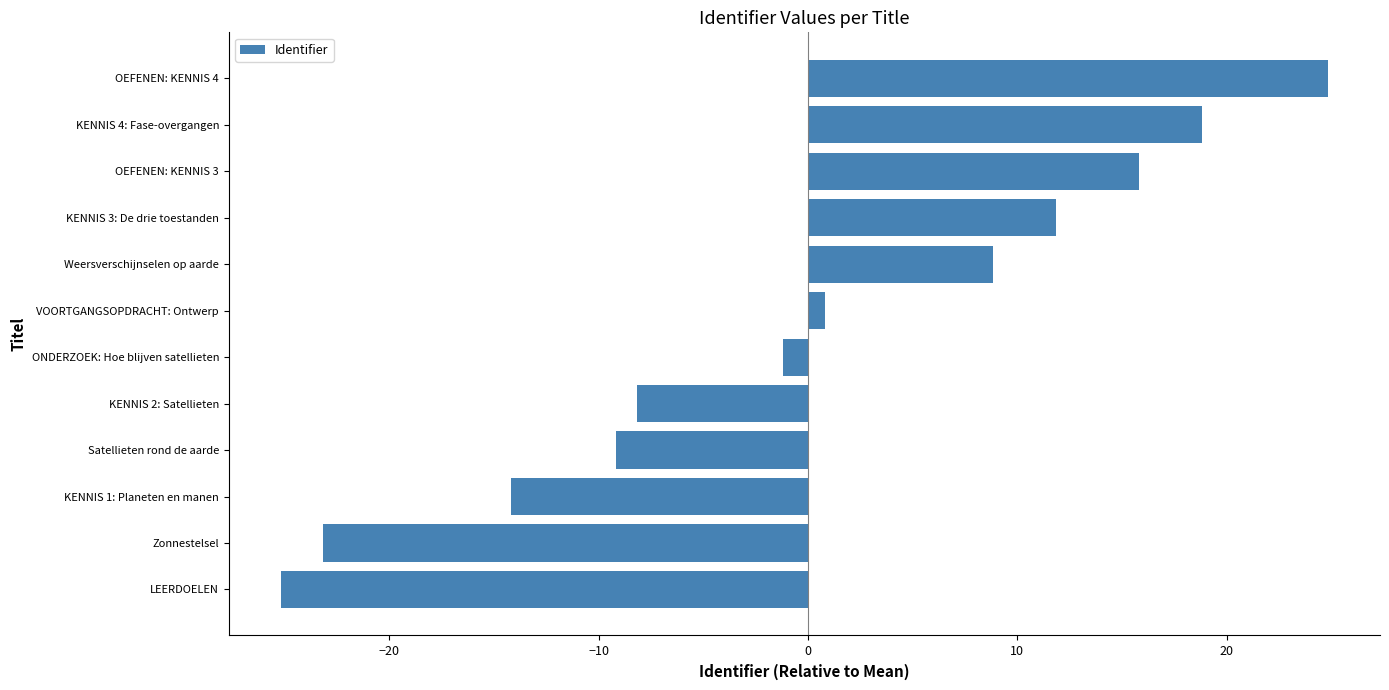

Reading bottom to top, extract all data points from this chart.

-25.2	-23.2	-14.2	-9.2	-8.2	-1.2	0.8	8.8	11.8	15.8	18.8	24.8